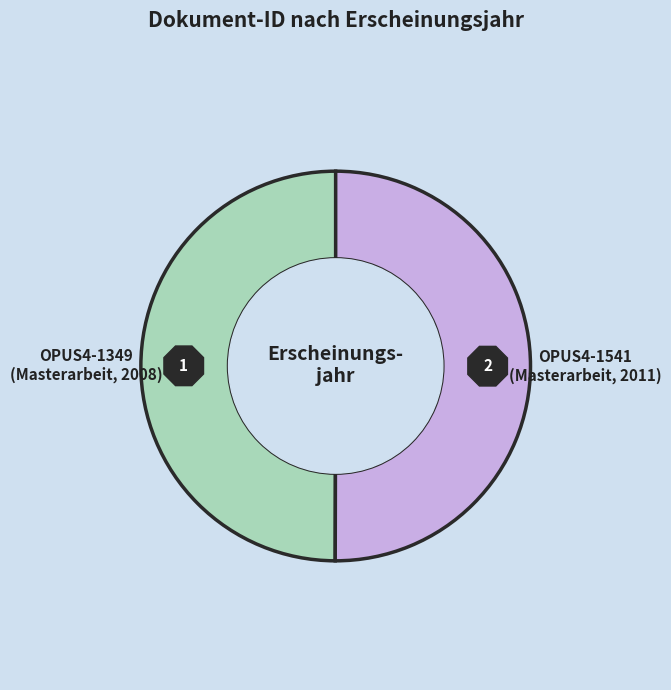

Is the sum of OPUS4-1541
(Masterarbeit, 2011) and OPUS4-1349
(Masterarbeit, 2008) greater than half?

Yes